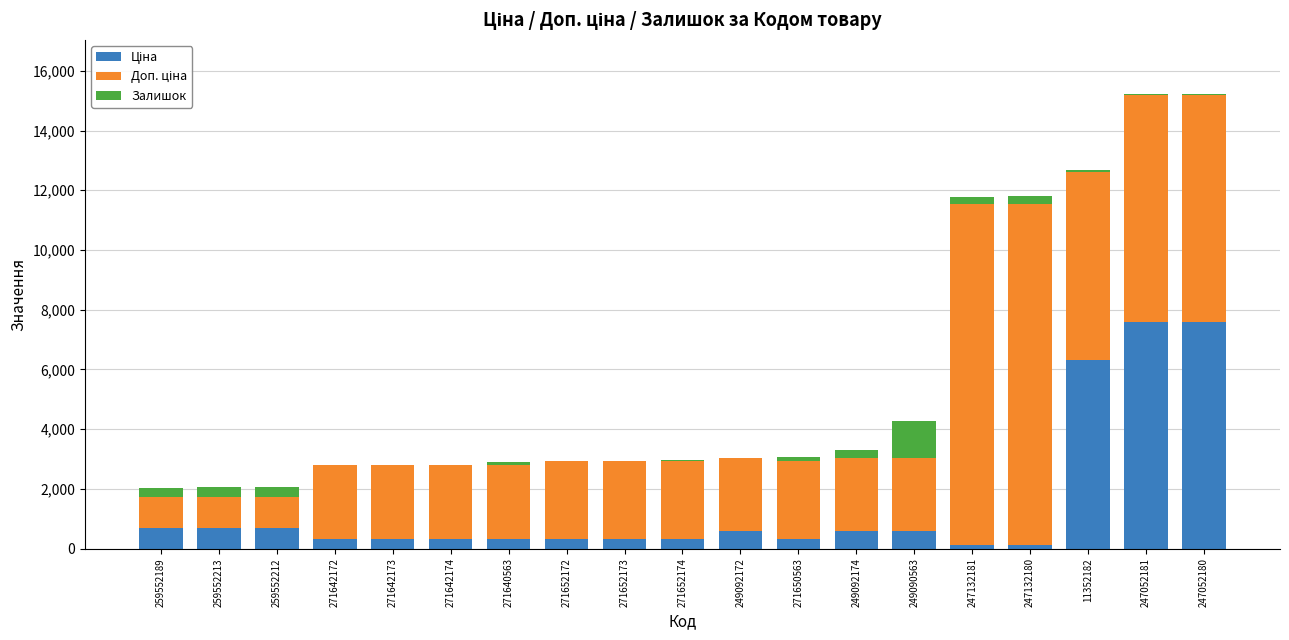

What is the difference between the second highest and minimum values in the Ціна series?

7482.4